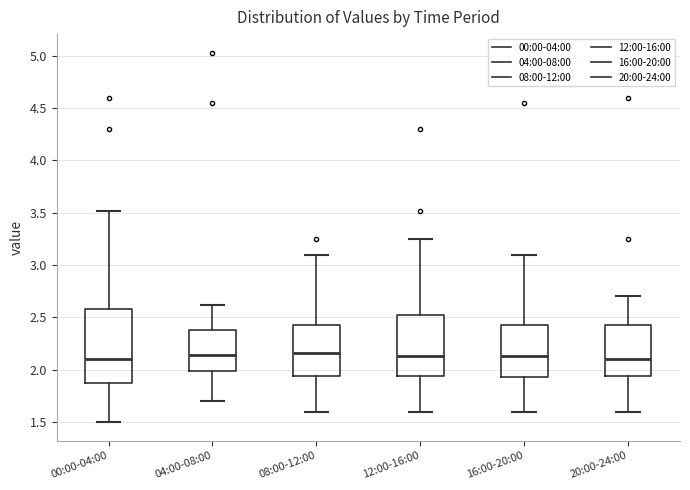

Reading left to right, transcribe this box plot: for each box, give where its median line is, the range the box spans, and where its two whiskers end, as read against the y-axis. The values are not printed on the chart, so give them approximately, as read against the axis.

00:00-04:00: median 2.10, box 1.85 to 2.60, whiskers 1.50 to 3.50
04:00-08:00: median 2.15, box 2.00 to 2.40, whiskers 1.70 to 2.60
08:00-12:00: median 2.15, box 1.95 to 2.45, whiskers 1.60 to 3.10
12:00-16:00: median 2.15, box 1.95 to 2.50, whiskers 1.60 to 3.25
16:00-20:00: median 2.15, box 1.95 to 2.45, whiskers 1.60 to 3.10
20:00-24:00: median 2.10, box 1.95 to 2.45, whiskers 1.60 to 2.70